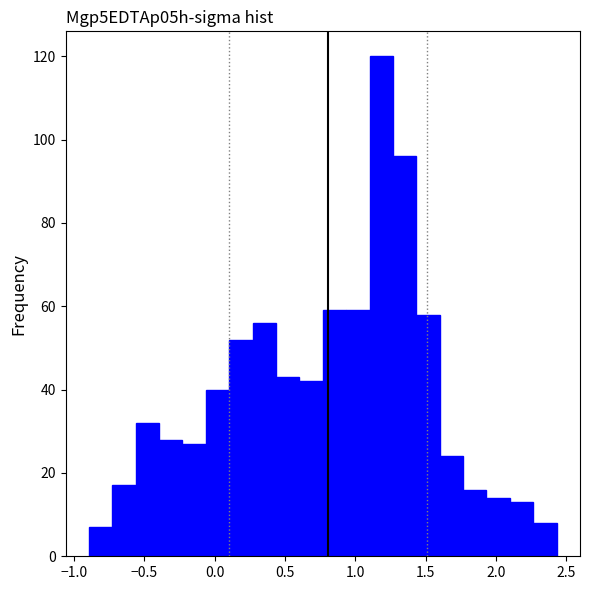

Around what value on the x-axis is the tallest bar? Give the approximate position of its centre, as read against the axis.

1.20